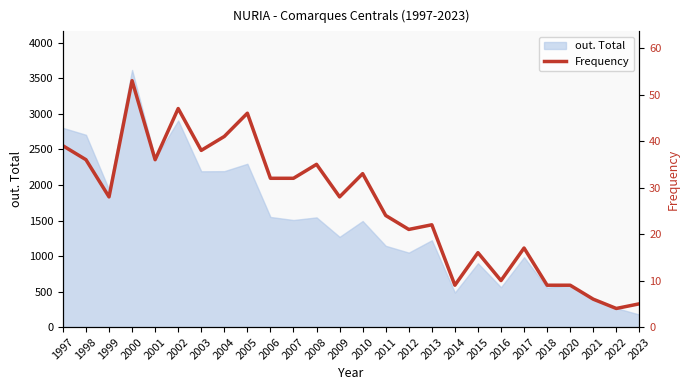

At which category does the chart reach its peak across all series?

2000